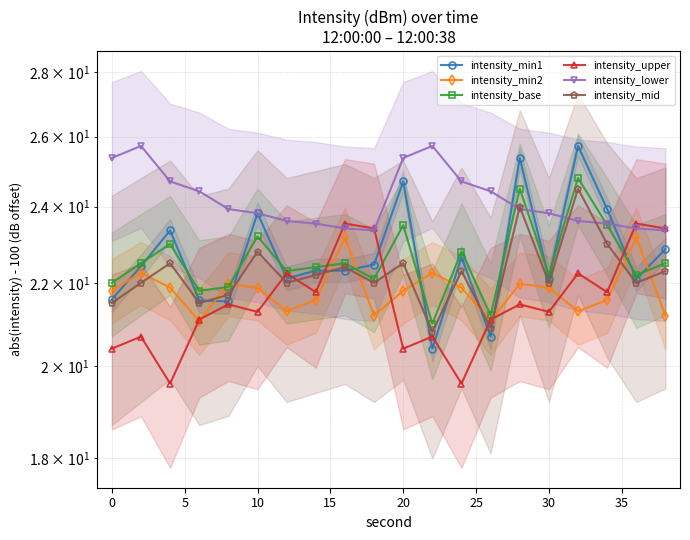

What is the smallest value displayed?

19.6